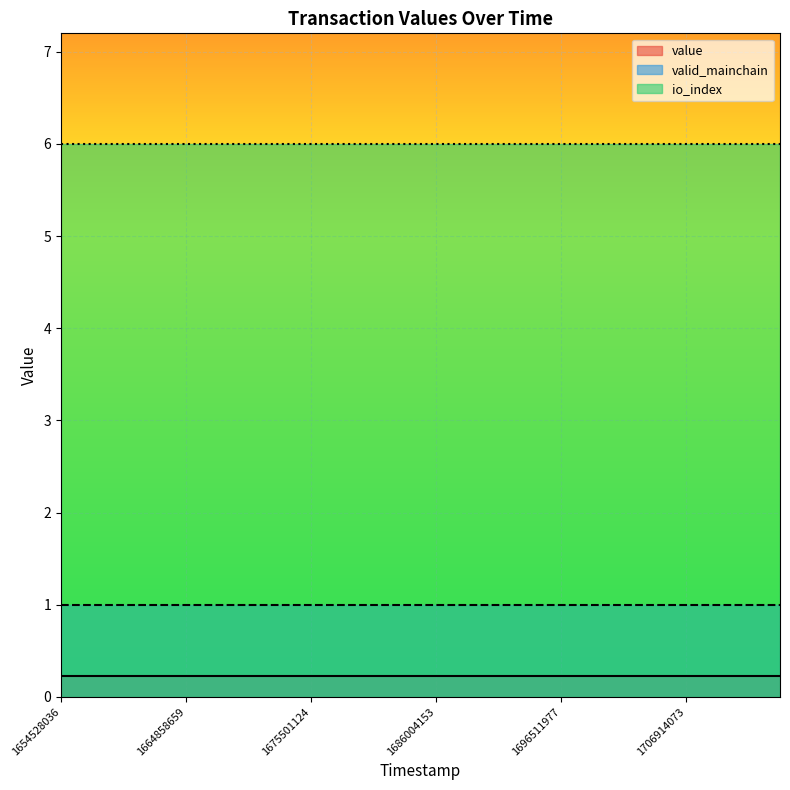

Where is valid_mainchain nearest to the value 1?

1654528036